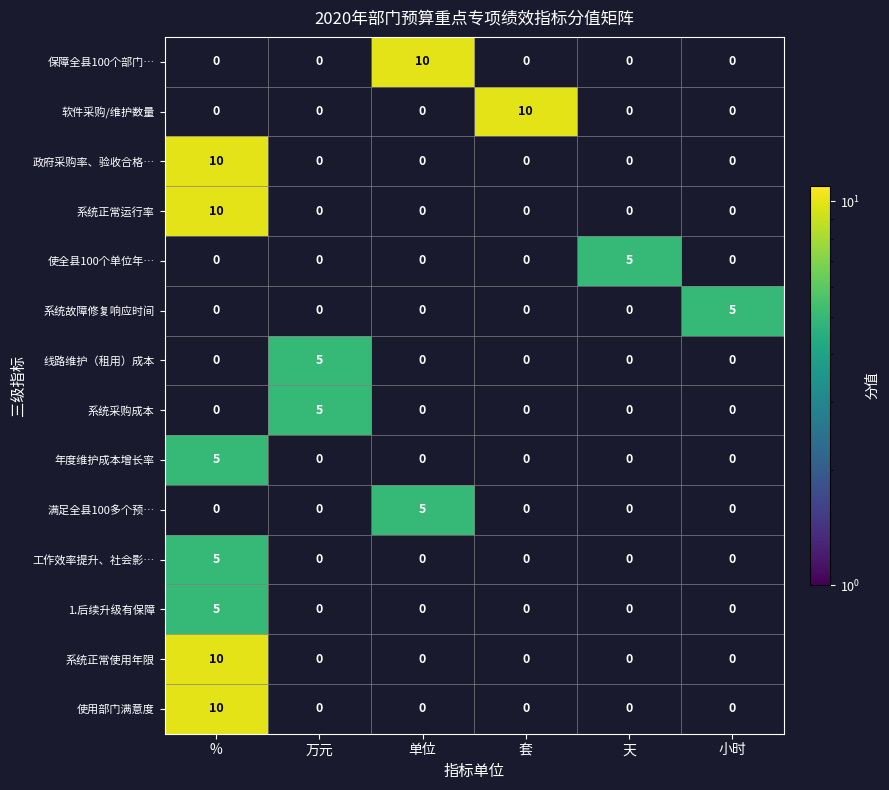

The value of 工作效率提升、社会影… at % is 5. True or false?

True